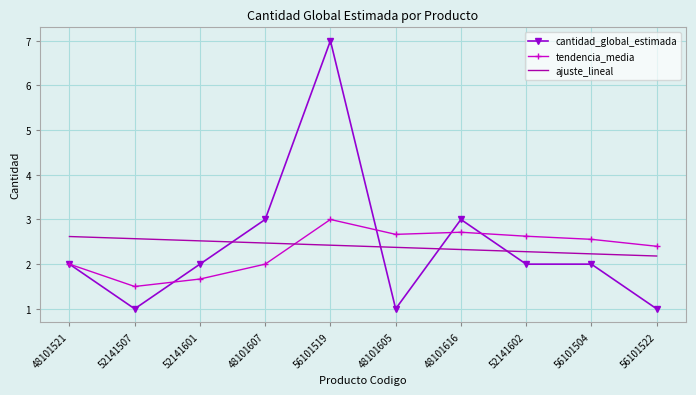

What value does the cantidad_global_estimada series have at 52141601?

2.0